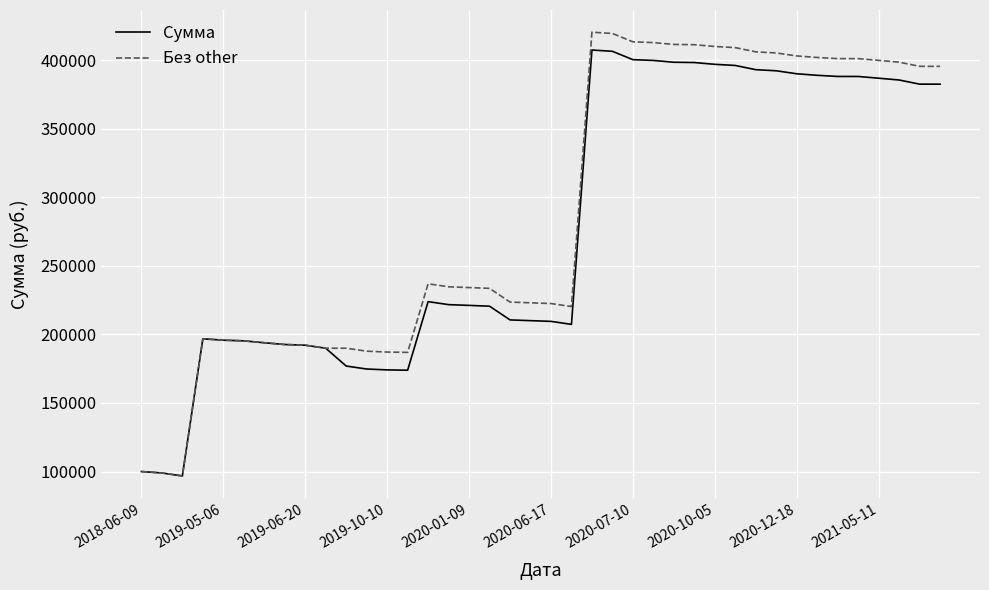

What is the maximum value shown in the chart?

420298.3